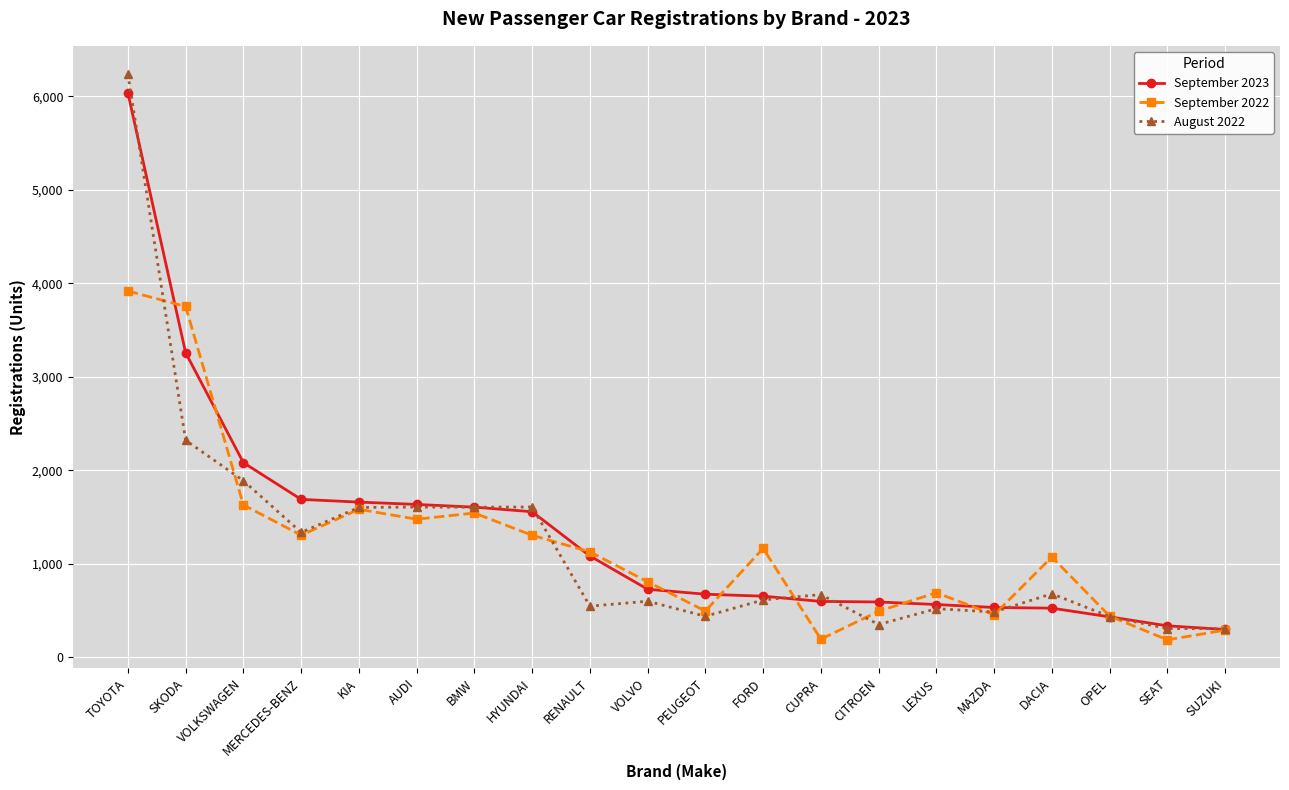

Which series has the largest range (max minus min)?

August 2022